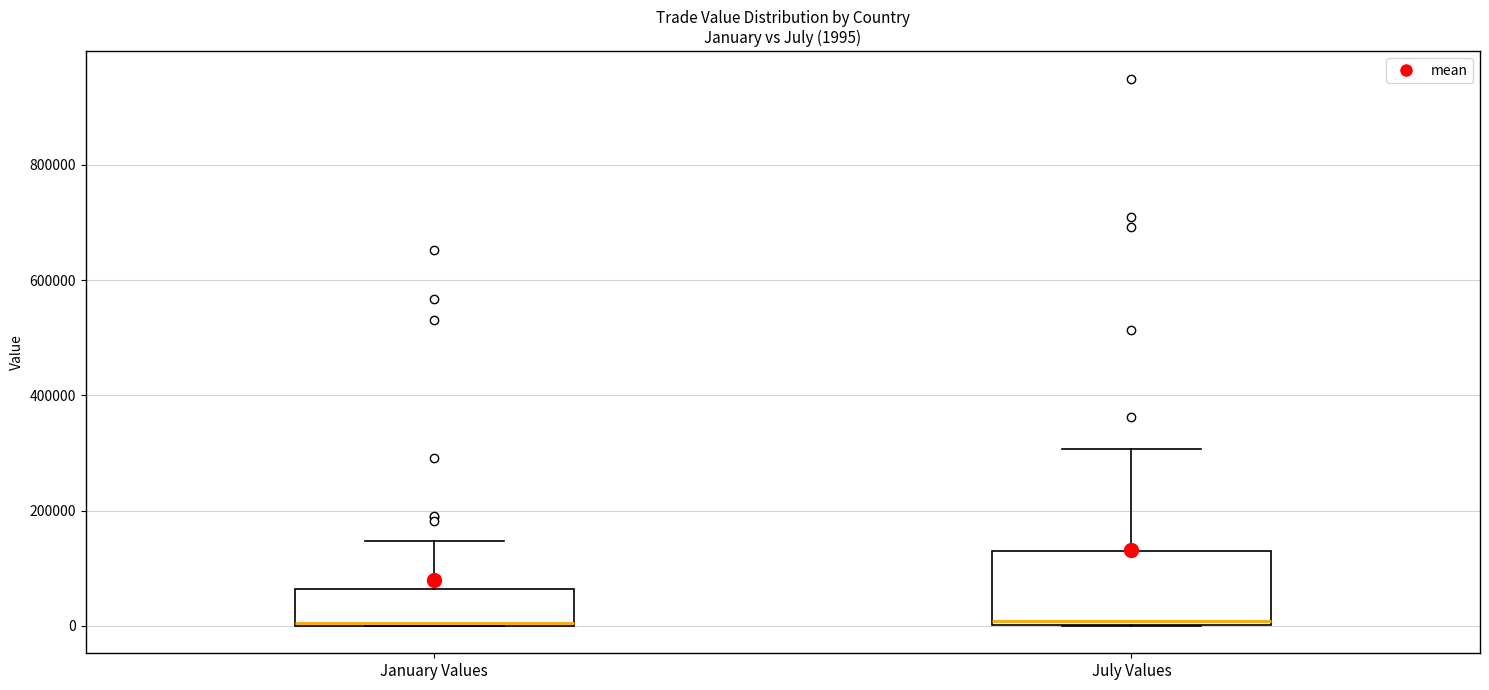

Which box is the tallest, from its lower edge to its upper edge?

July Values